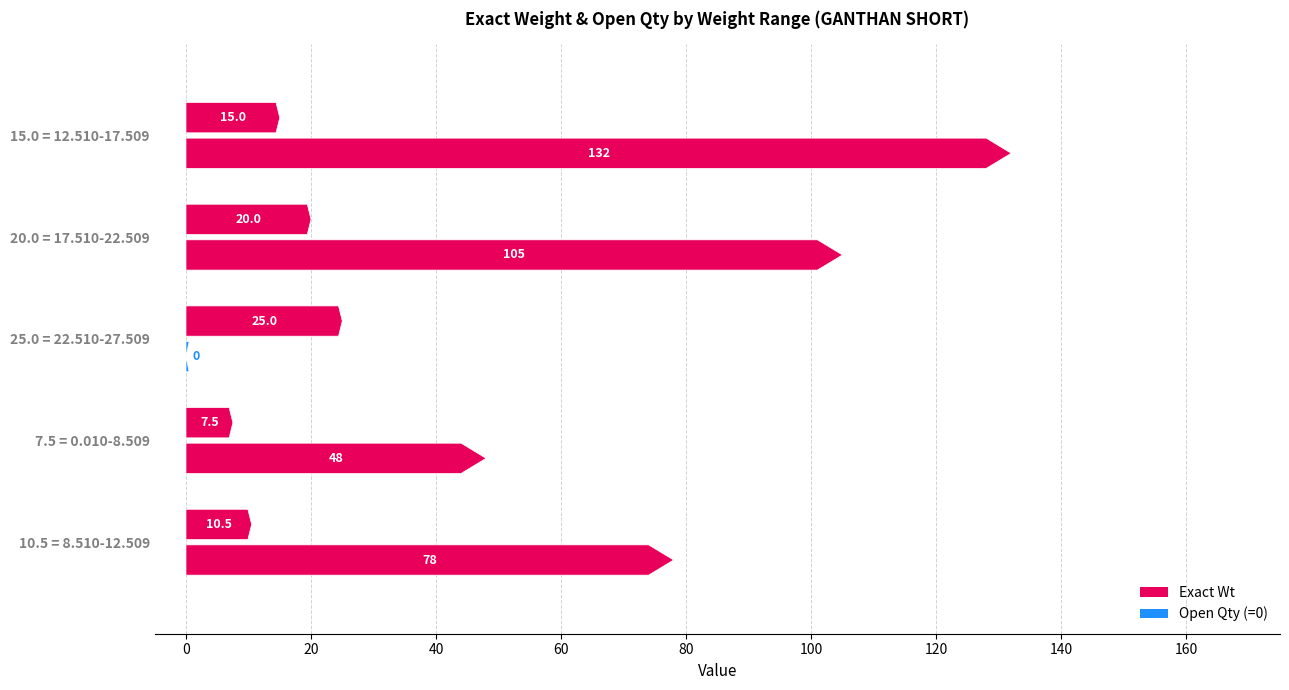

Which category has the lowest value across all series?

22.510-27.509